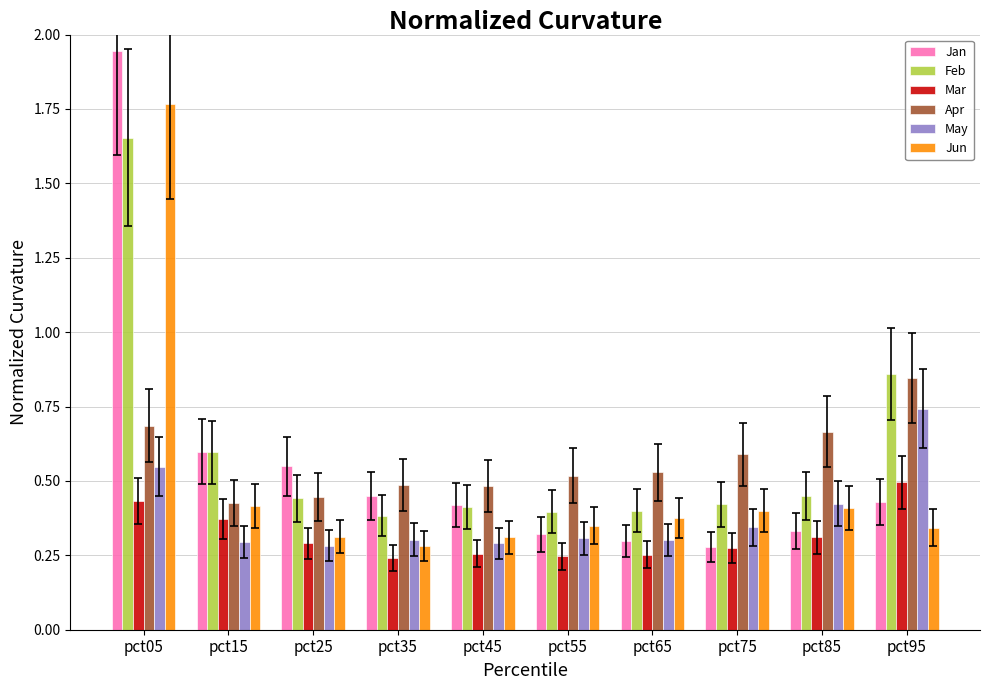

What is the sum of all Jun values?

5.0